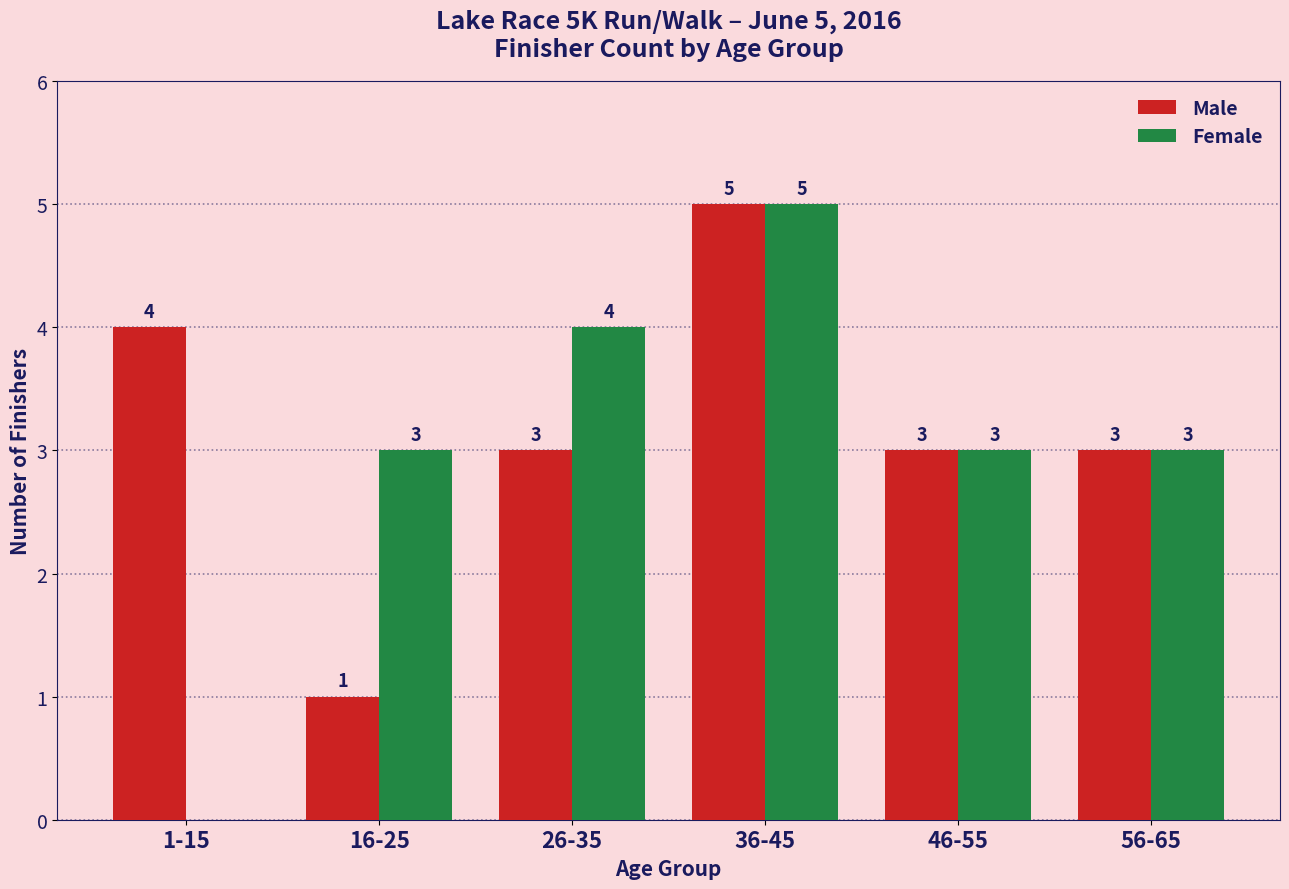

The value of Male at 36-45 is 1. True or false?

False